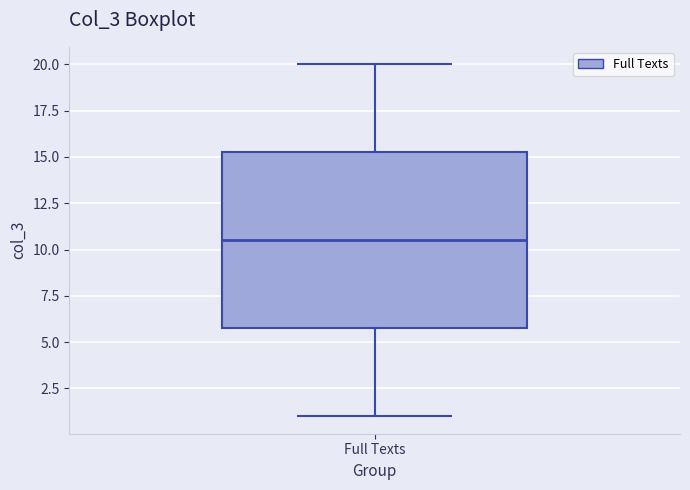

Transcribe this box plot: give where the median line is, the range the box spans, and where the two whiskers end, as read against the y-axis. The values are not printed on the chart, so give them approximately, as read against the axis.

median 10.5, box 6.0 to 15.5, whiskers 1.0 to 20.0